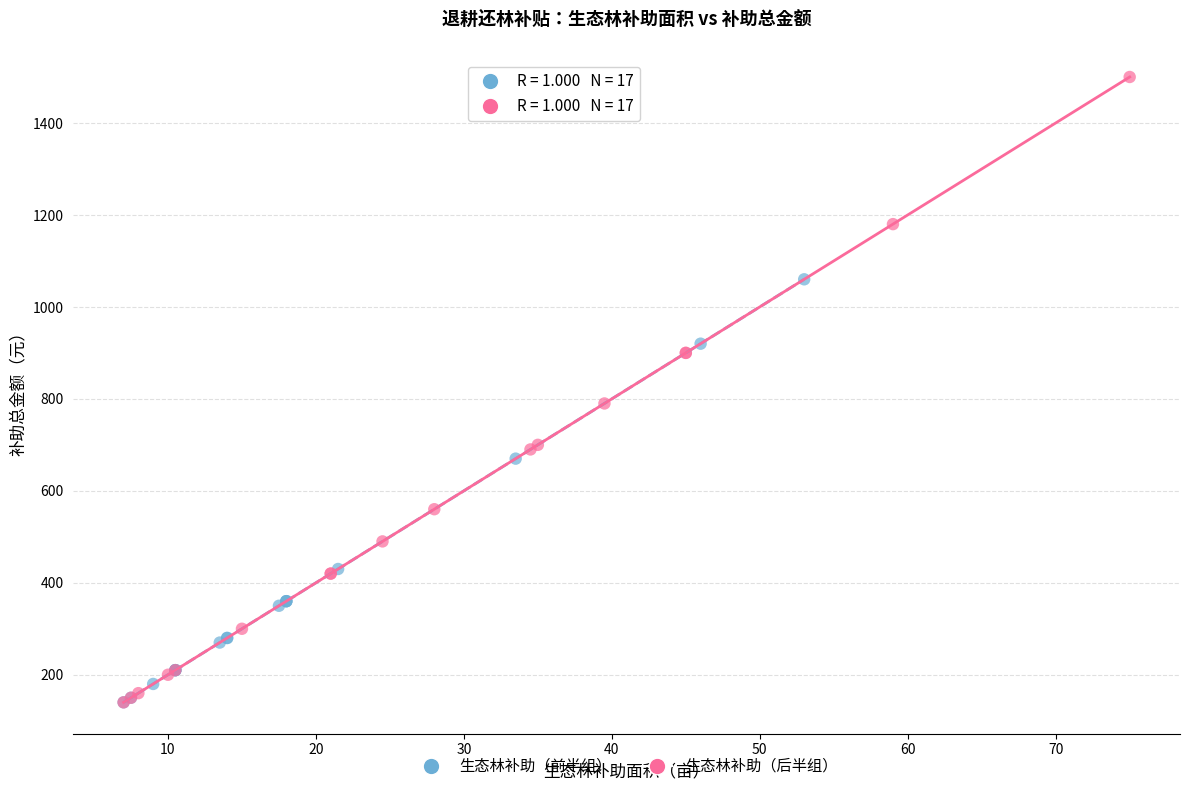

Which series has the widest spread of Y values?

生态林补助（后半组）